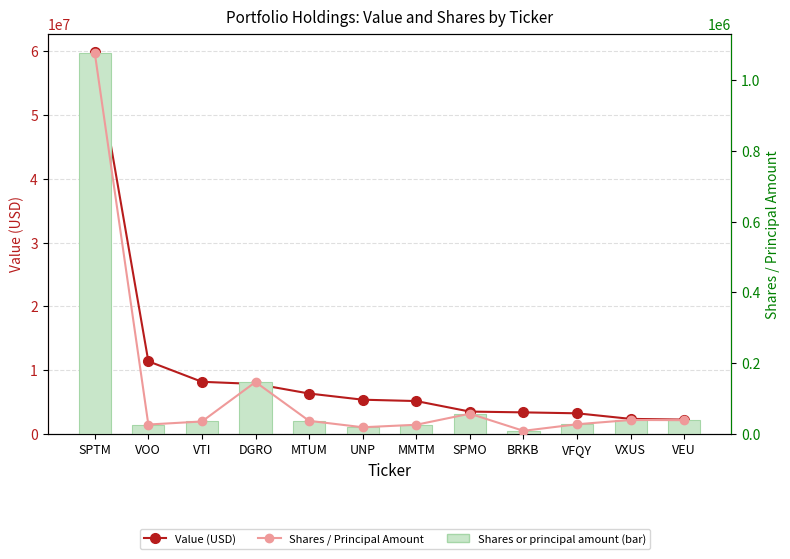

At which label is Shares / Principal Amount closest to 543025?

DGRO